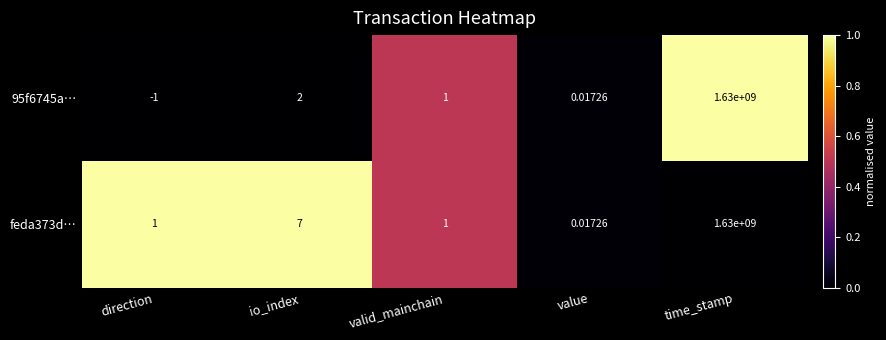

Which category has the highest value in the 95f6745a… series?

time_stamp